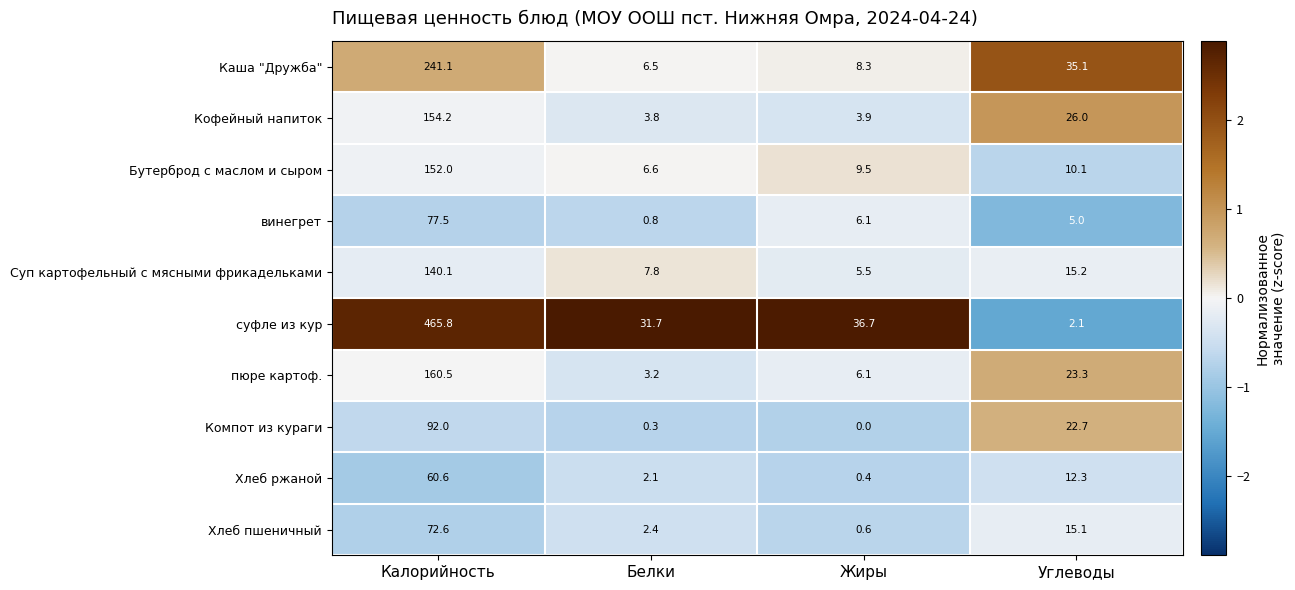

At which label does Хлеб ржаной reach its peak?

Калорийность